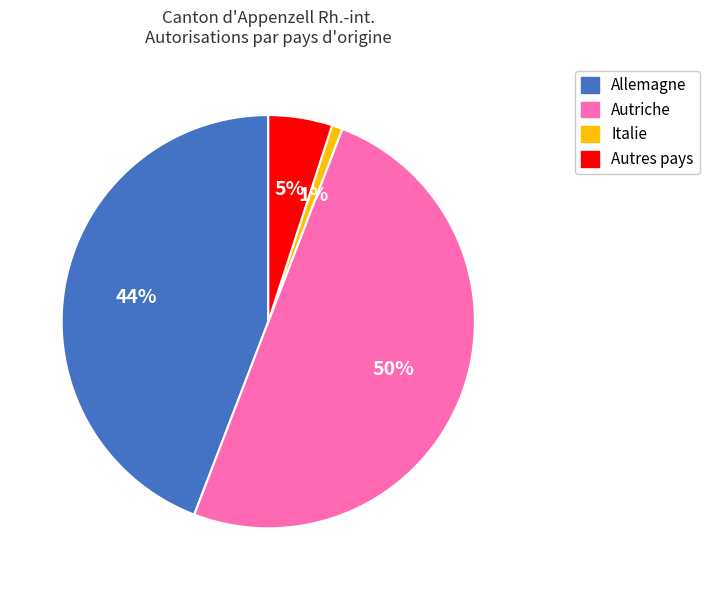

The Italie slice represents 15% of the pie. True or false?

False